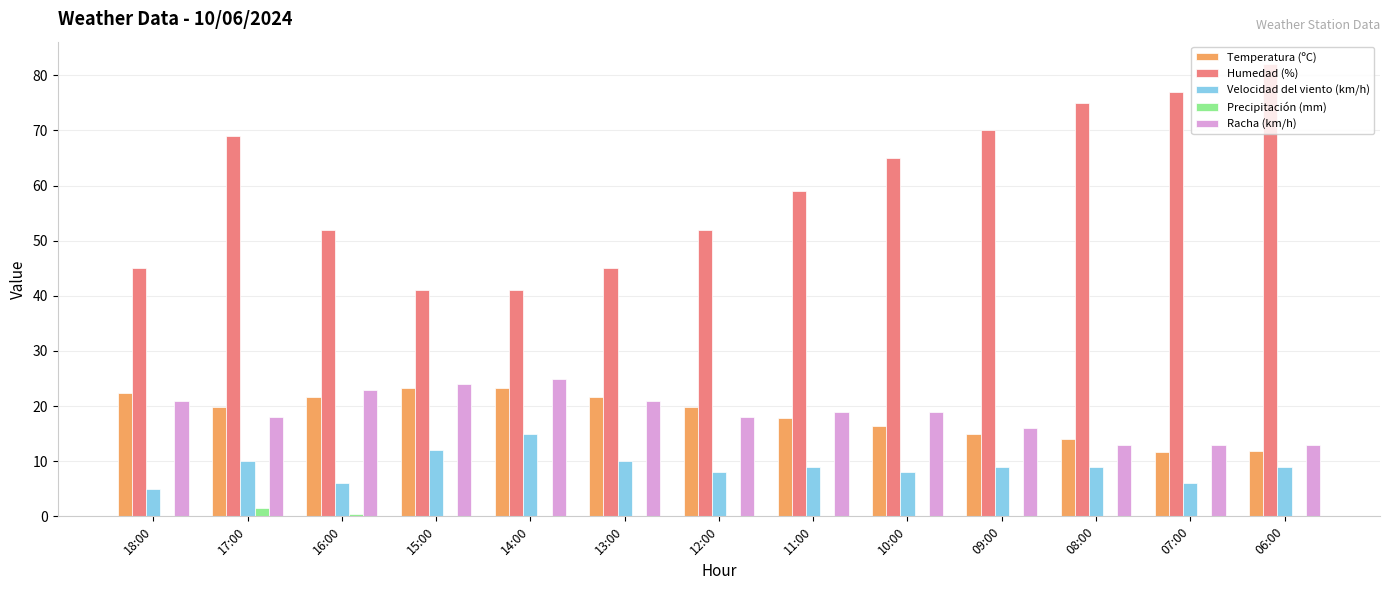

Between 13:00 and 10:00, which series saw the biggest shift?

Humedad (%)